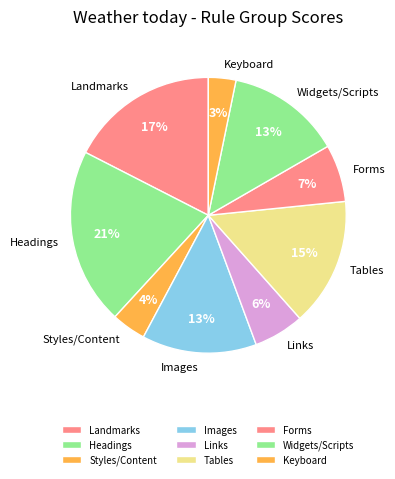

How many slices are in this pie chart?

9